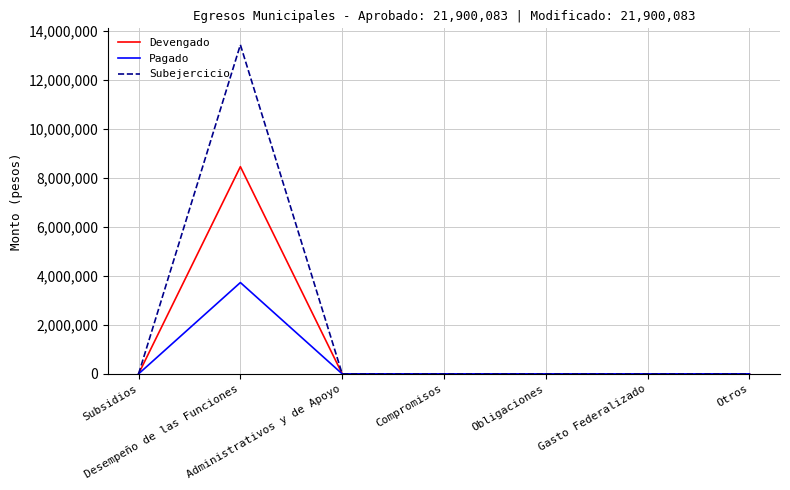

Which series has the largest total across all categories?

Subejercicio